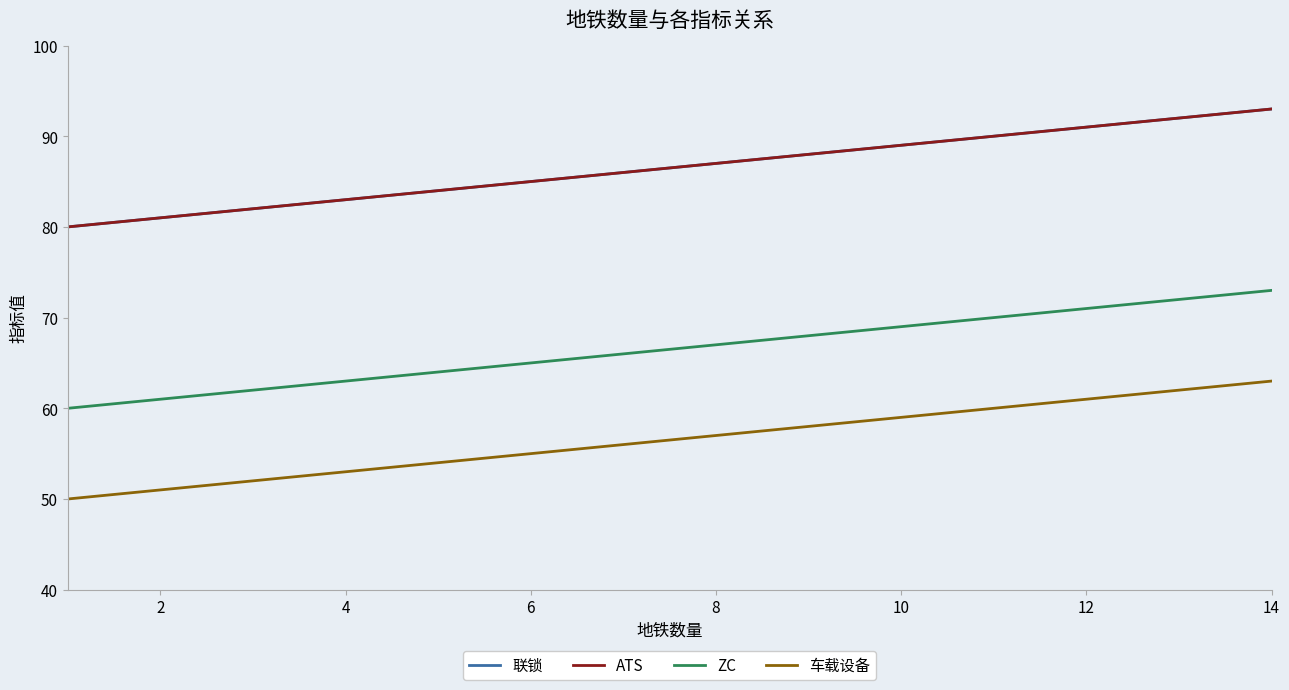

How many lines are shown in the chart?

4